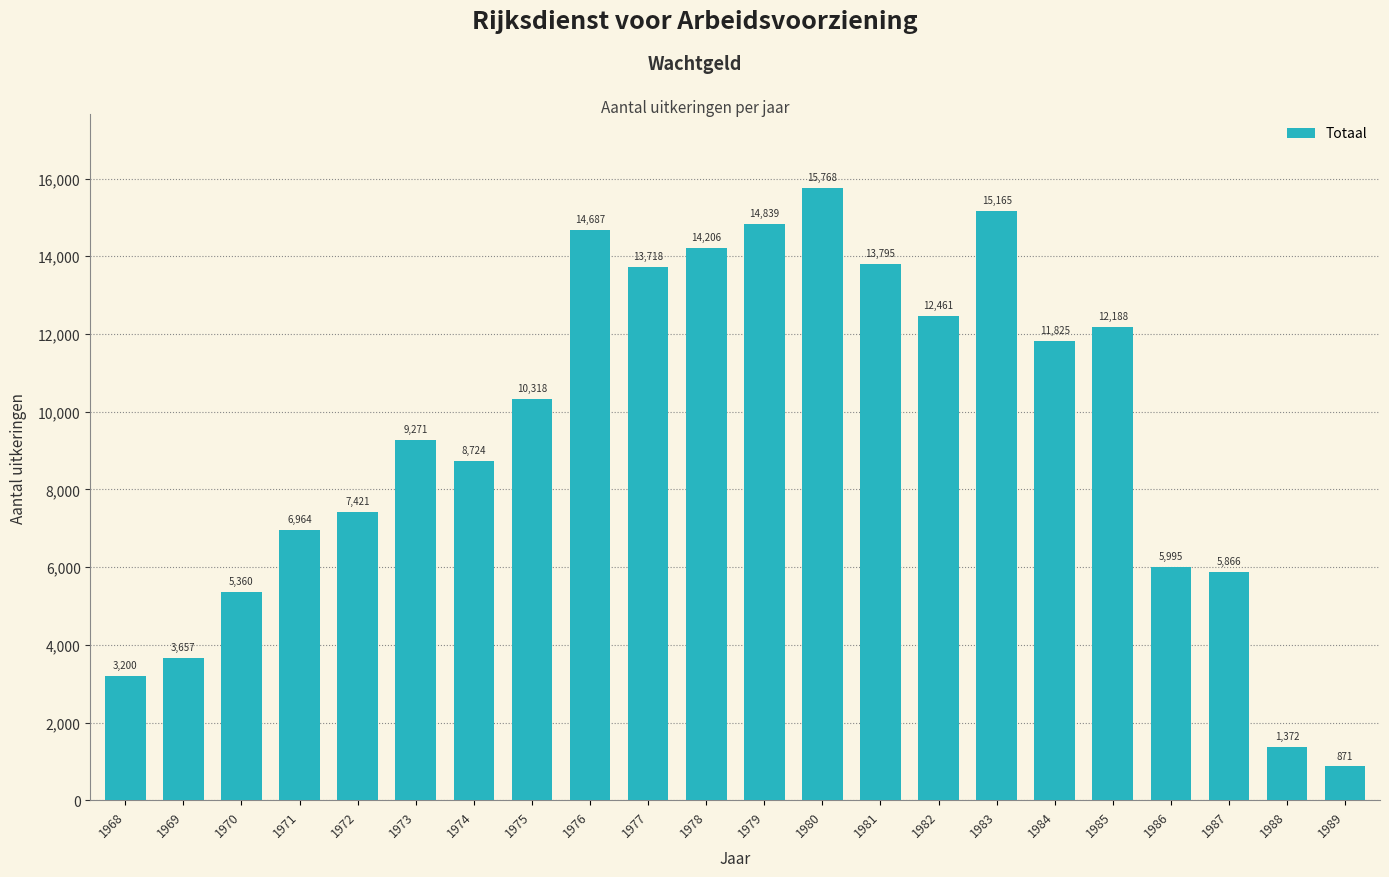

What is the difference between the values at 1969 and 1978?

10549